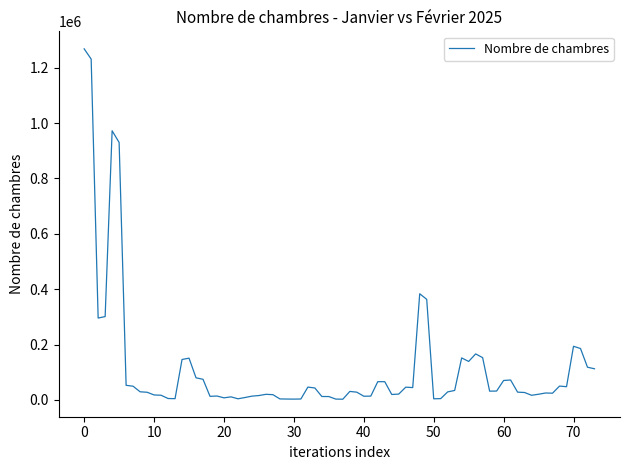

What is the difference between the maximum and minimum values?

1265112